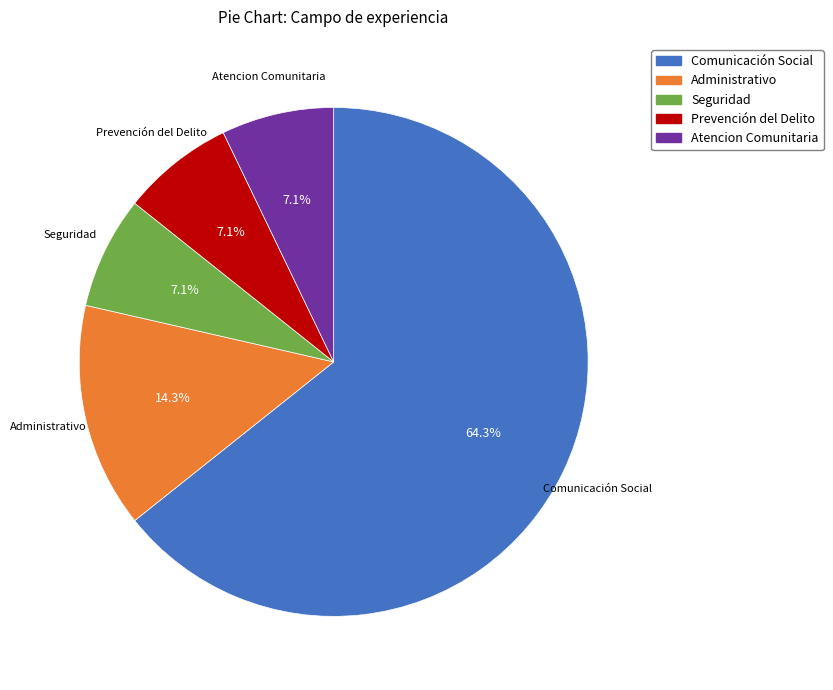

To the nearest percent, what portion does Seguridad represent?

7%